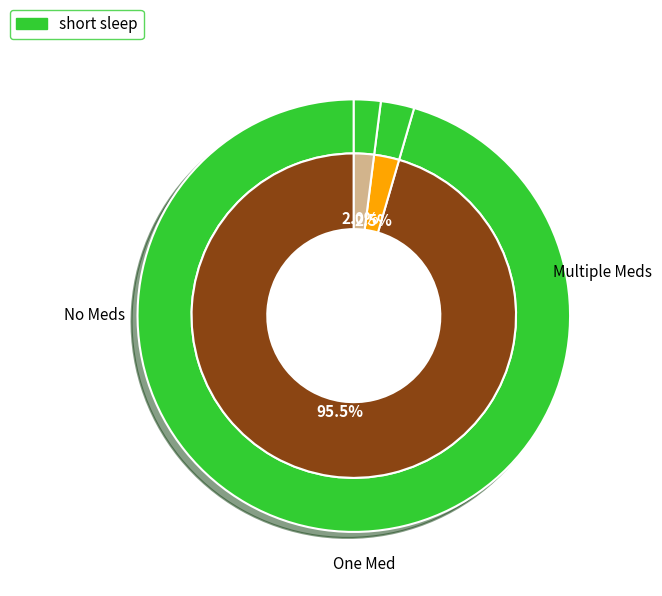

To the nearest percent, what is the difference between the largest and smallest slice percentages?

94%